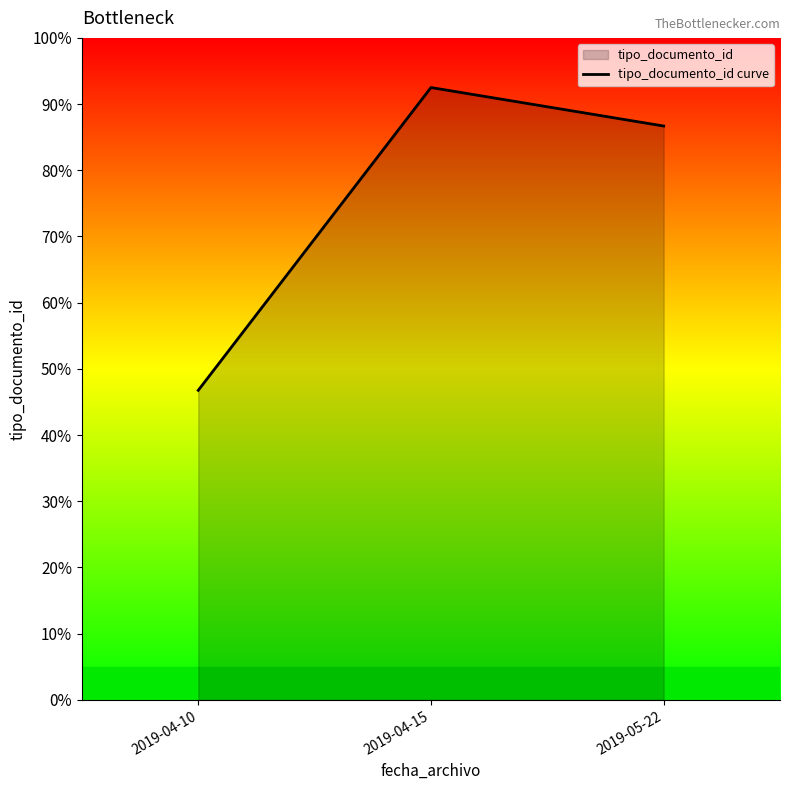

Does the chart display data point markers on the line(s)?

No